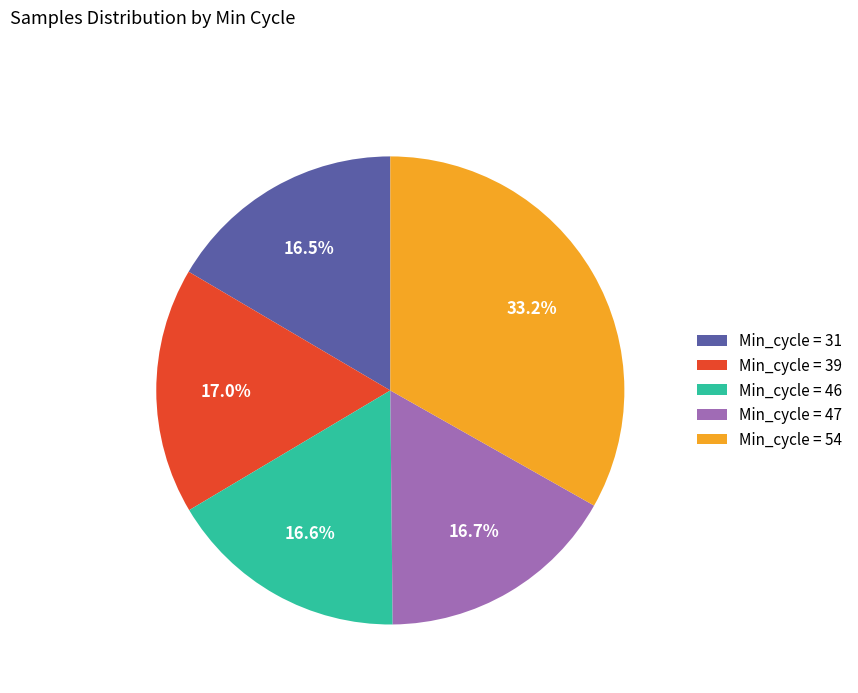

Which slice is the largest?

Min_cycle = 54